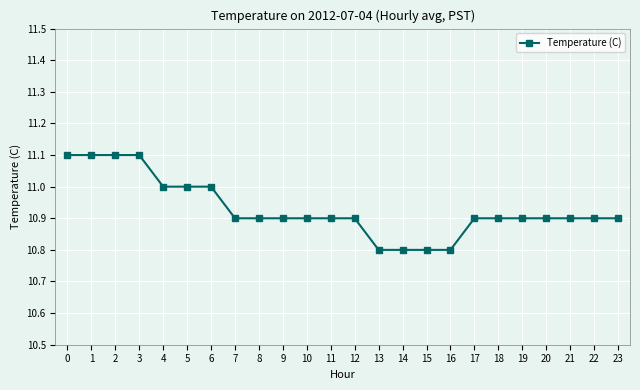

What is the sum of all values?

262.3